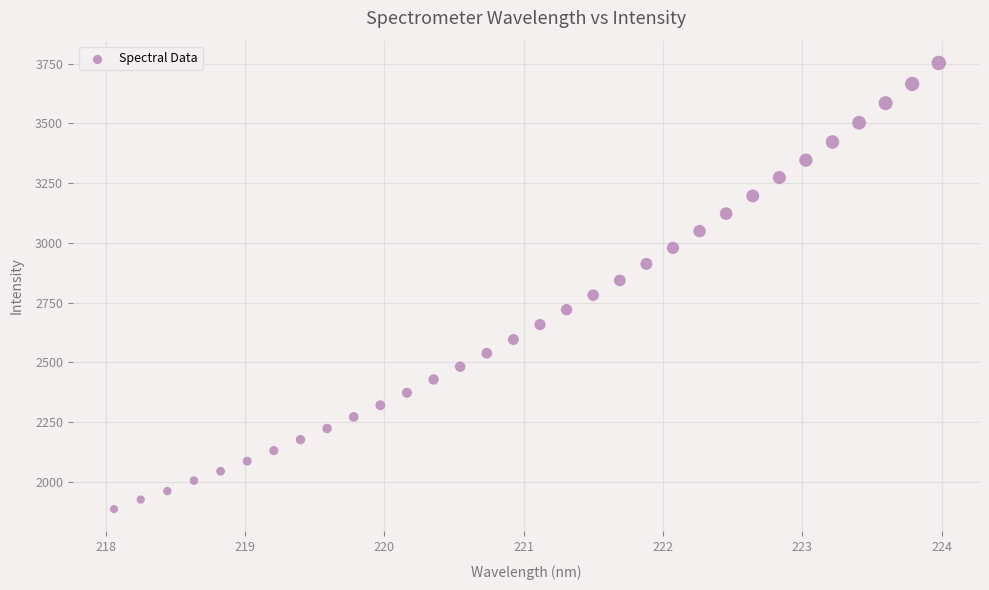

What is the range of Y values (max minus min)?

1866.0